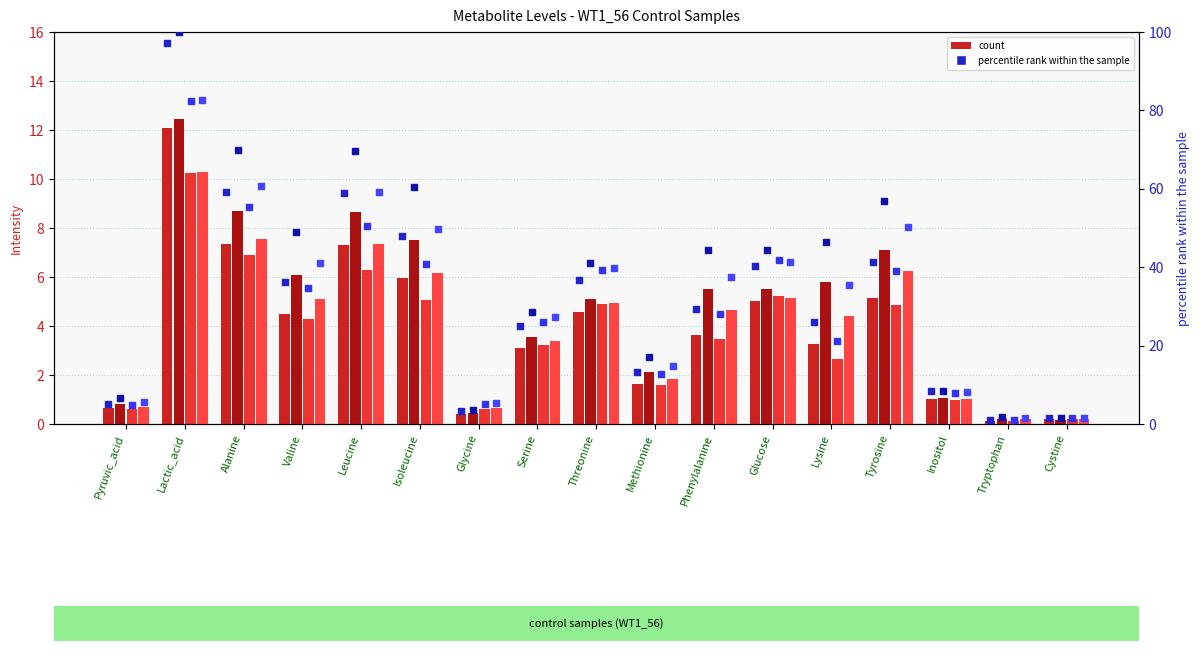

At which category is the sum across all series the highest?

Lactic_acid